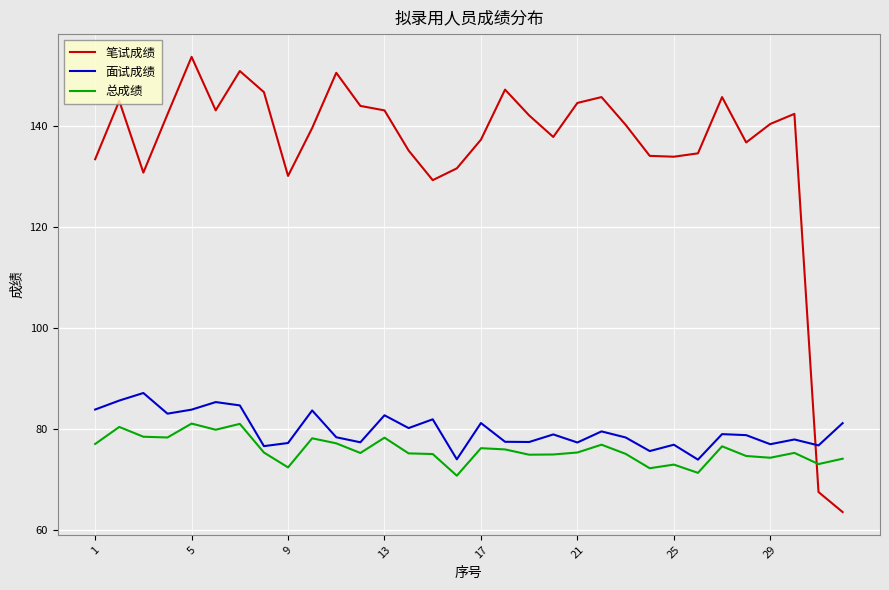

Which series has the largest total across all categories?

笔试成绩